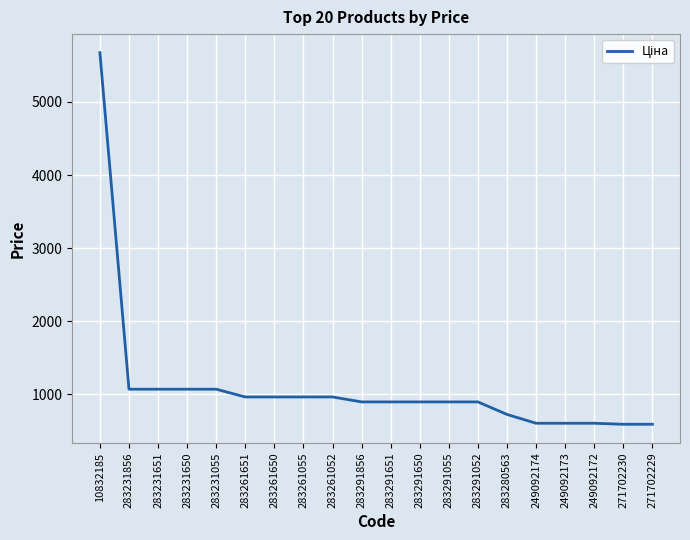

What is the change in value from 283291651 to 271702230?

-306.0